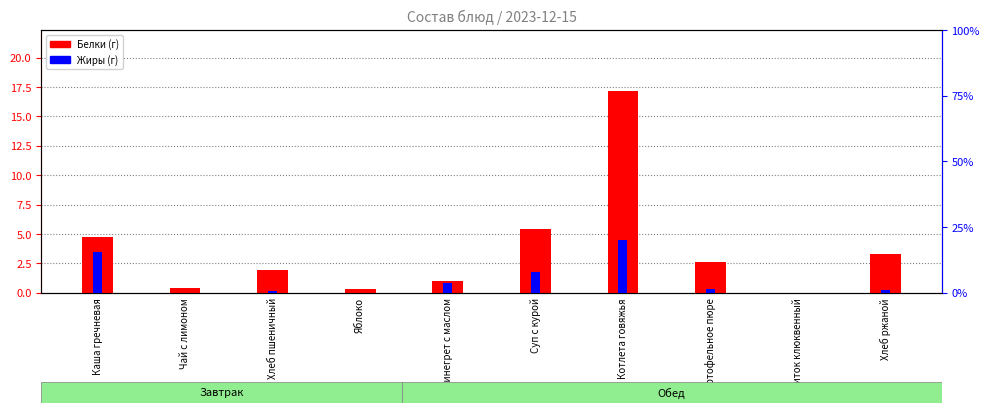

Is the value of Белки (г) at Суп с курой greater than the value of Жиры (г) at Яблоко?

Yes